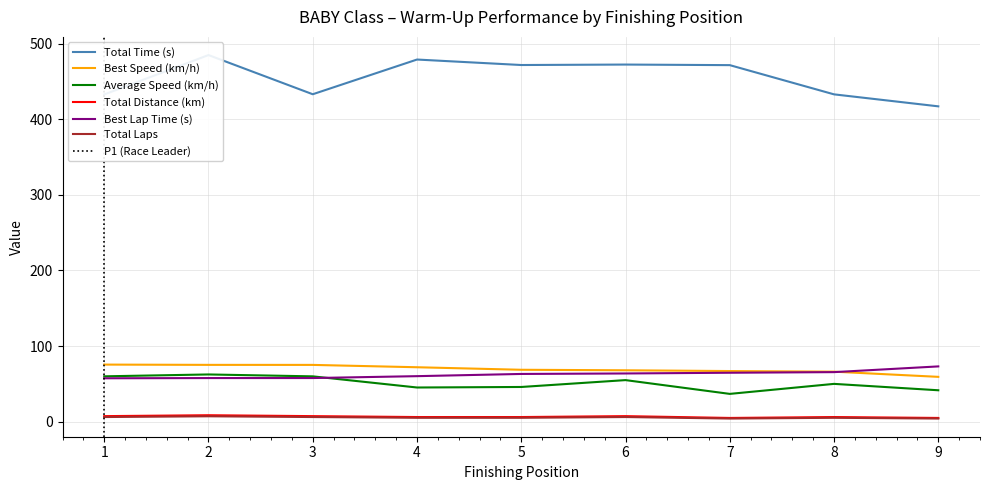

True or false: Best Speed (km/h) and Average Speed (km/h) cross at least once.

False